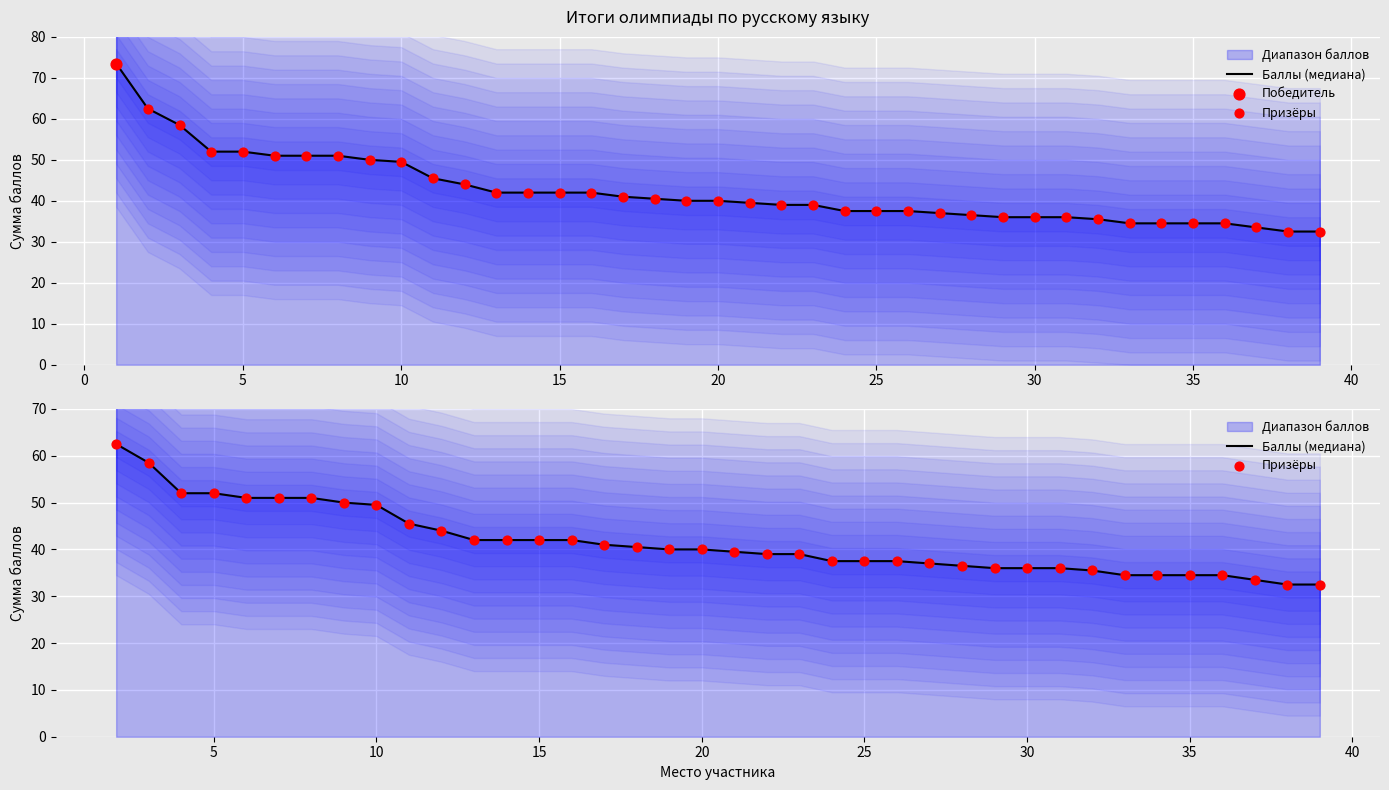

At how many categories does at least one series exceed 34?

35